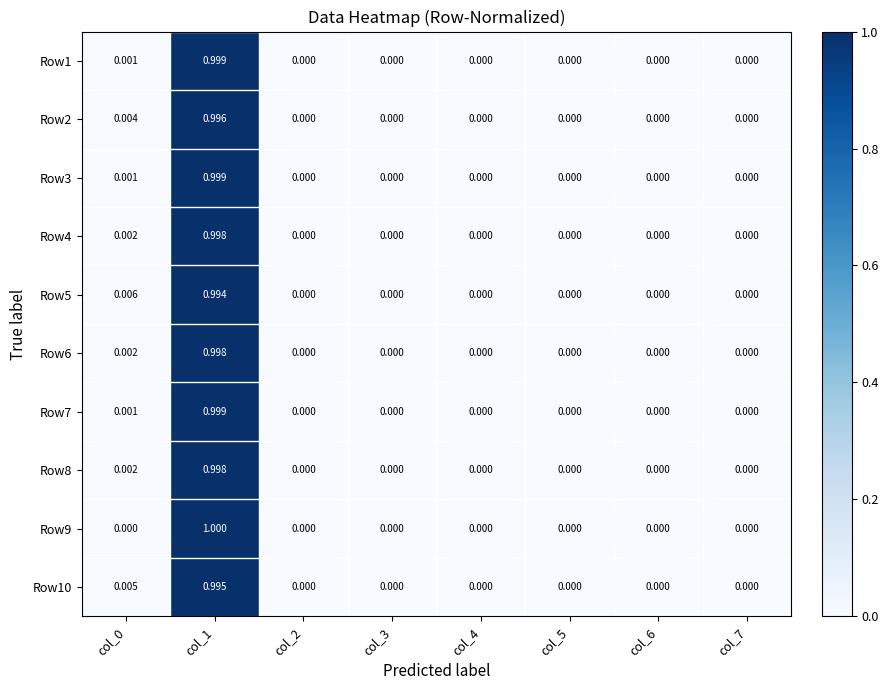

Reading right to left, extract all data points from this chart.

Row1: col_7=0.0	col_6=0.0	col_5=0.0	col_4=0.0	col_3=0.0	col_2=0.0	col_1=1.0	col_0=0.0
Row2: col_7=0.0	col_6=0.0	col_5=0.0	col_4=0.0	col_3=0.0	col_2=0.0	col_1=1.0	col_0=0.0
Row3: col_7=0.0	col_6=0.0	col_5=0.0	col_4=0.0	col_3=0.0	col_2=0.0	col_1=1.0	col_0=0.0
Row4: col_7=0.0	col_6=0.0	col_5=0.0	col_4=0.0	col_3=0.0	col_2=0.0	col_1=1.0	col_0=0.0
Row5: col_7=0.0	col_6=0.0	col_5=0.0	col_4=0.0	col_3=0.0	col_2=0.0	col_1=1.0	col_0=0.0
Row6: col_7=0.0	col_6=0.0	col_5=0.0	col_4=0.0	col_3=0.0	col_2=0.0	col_1=1.0	col_0=0.0
Row7: col_7=0.0	col_6=0.0	col_5=0.0	col_4=0.0	col_3=0.0	col_2=0.0	col_1=1.0	col_0=0.0
Row8: col_7=0.0	col_6=0.0	col_5=0.0	col_4=0.0	col_3=0.0	col_2=0.0	col_1=1.0	col_0=0.0
Row9: col_7=0.0	col_6=0.0	col_5=0.0	col_4=0.0	col_3=0.0	col_2=0.0	col_1=1.0	col_0=0.0
Row10: col_7=0.0	col_6=0.0	col_5=0.0	col_4=0.0	col_3=0.0	col_2=0.0	col_1=1.0	col_0=0.0